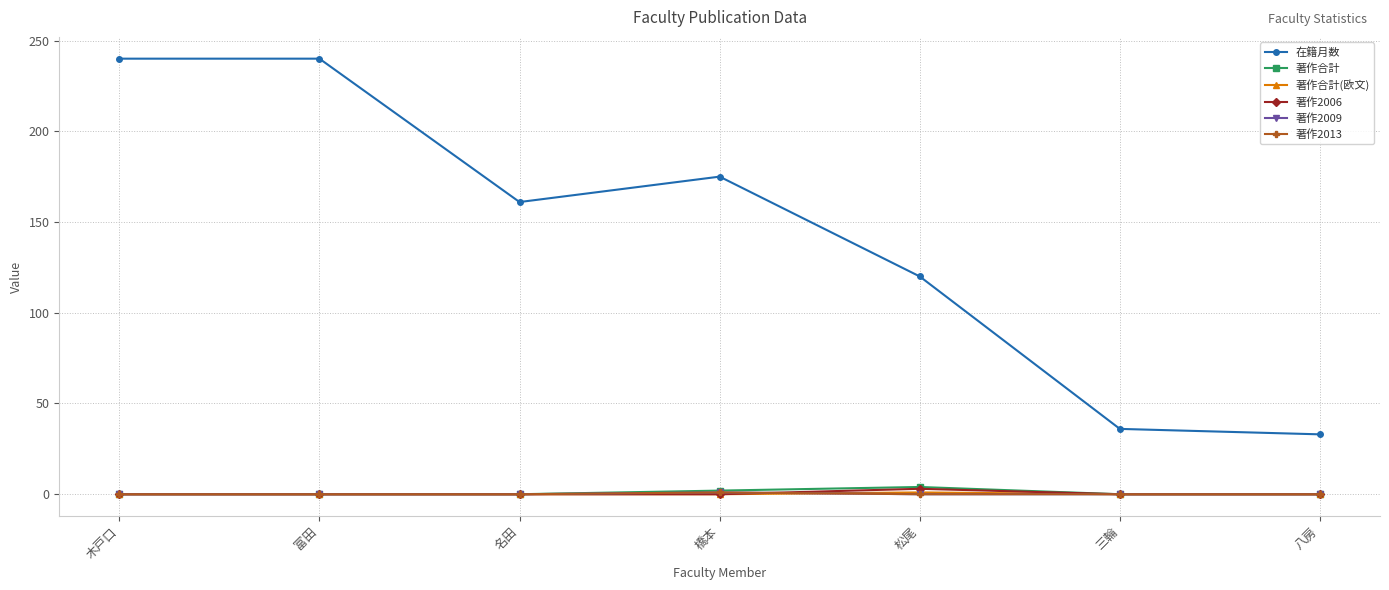

The value of 著作合計 at 木戸口 is 0. True or false?

True